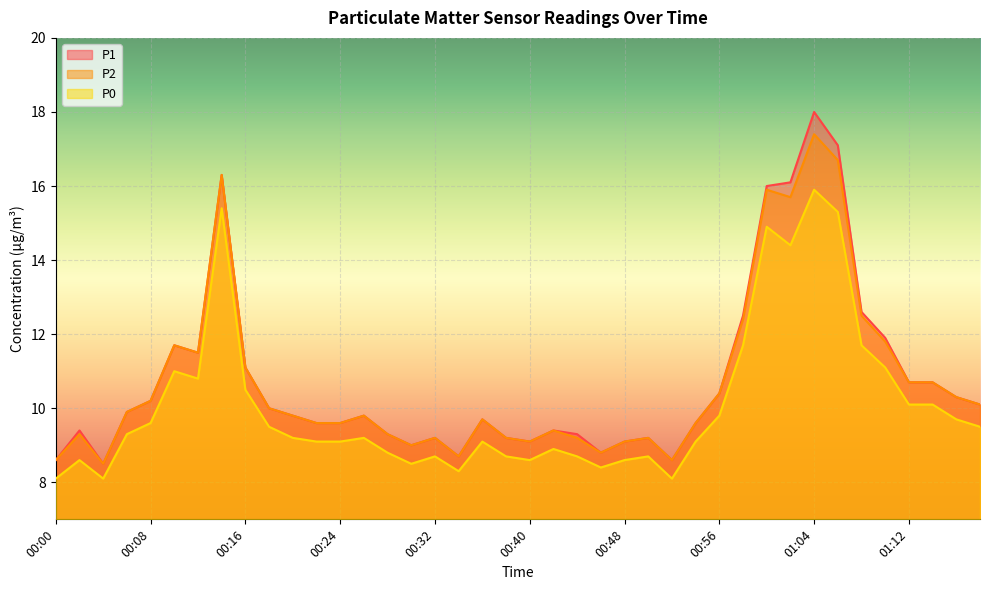

True or false: P0 has more than 0 points higher than both neighbors.

True